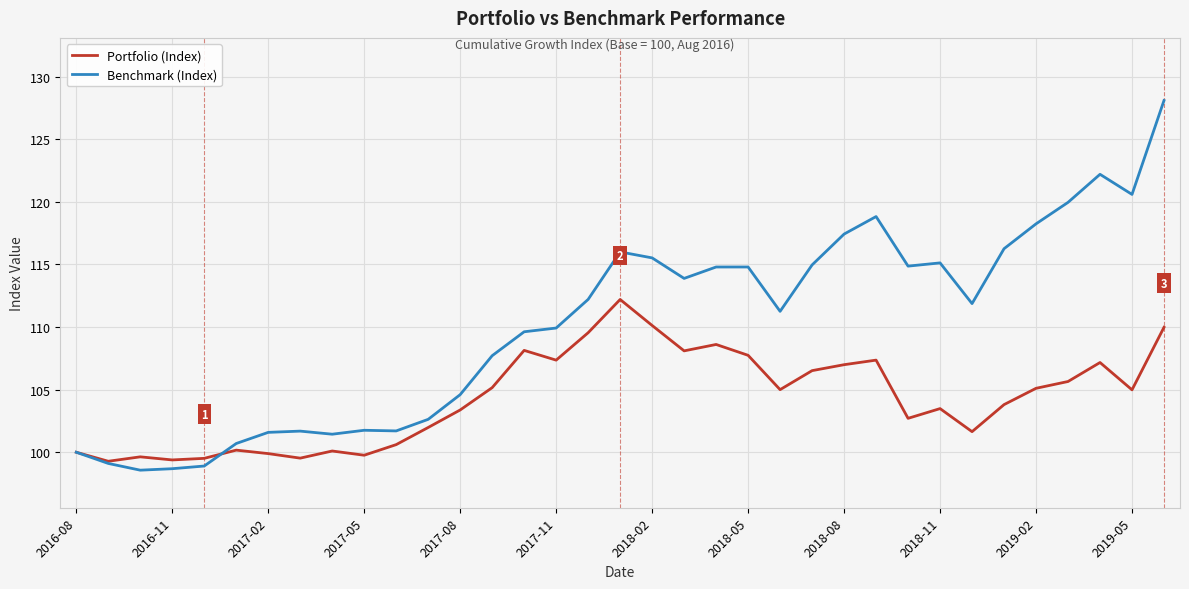

What is the maximum value for Portfolio (Index)?

112.2